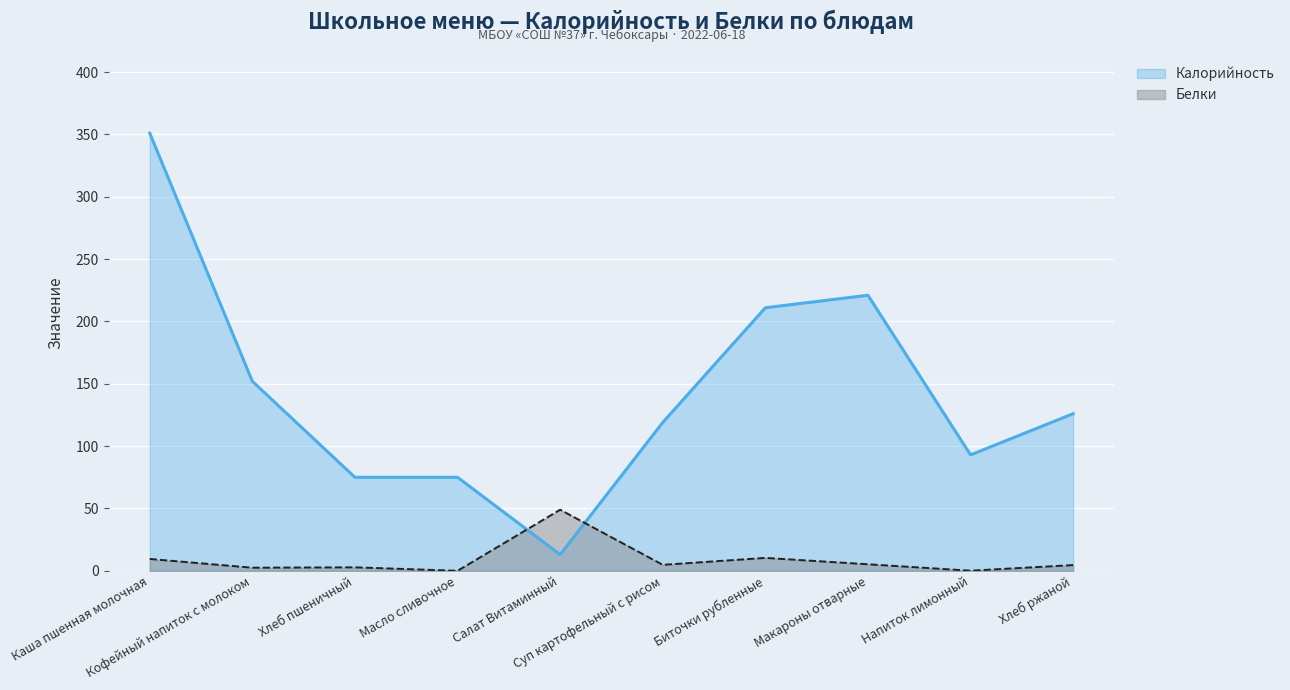

The Белки series shows 4.6 at Хлеб ржаной. True or false?

True